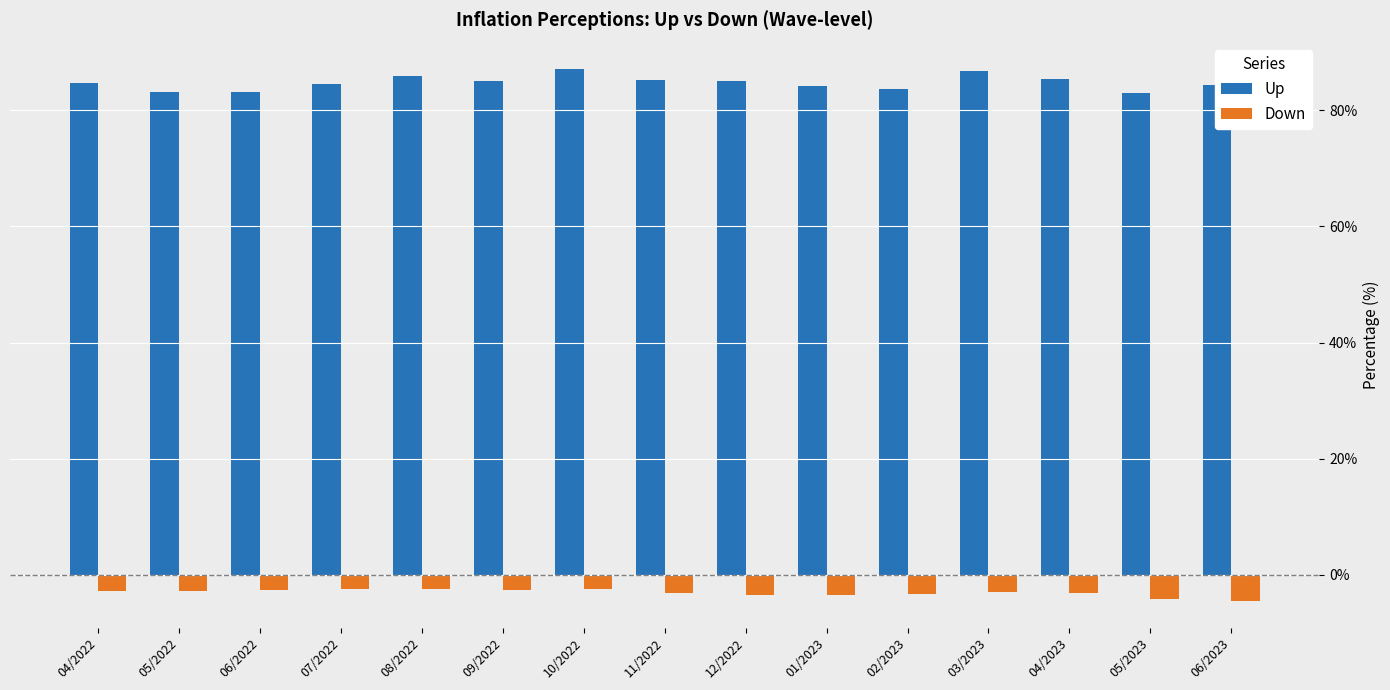

Which series has the largest total across all categories?

Up